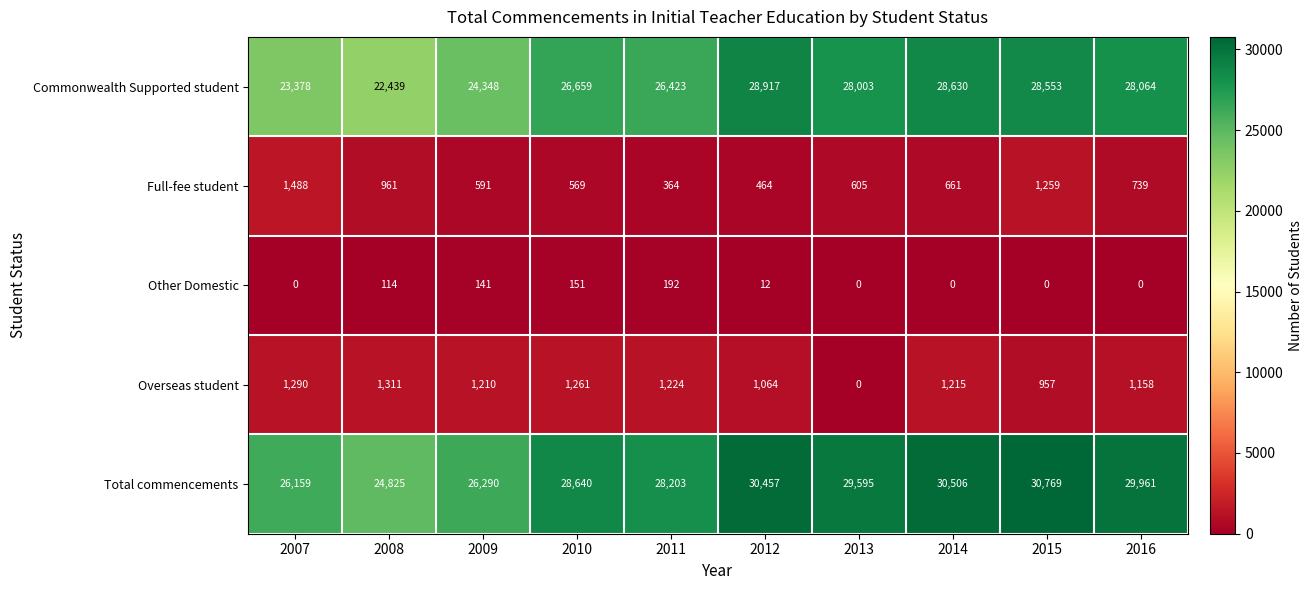

What is the difference between the second highest and minimum values in the Commonwealth Supported student series?

6191